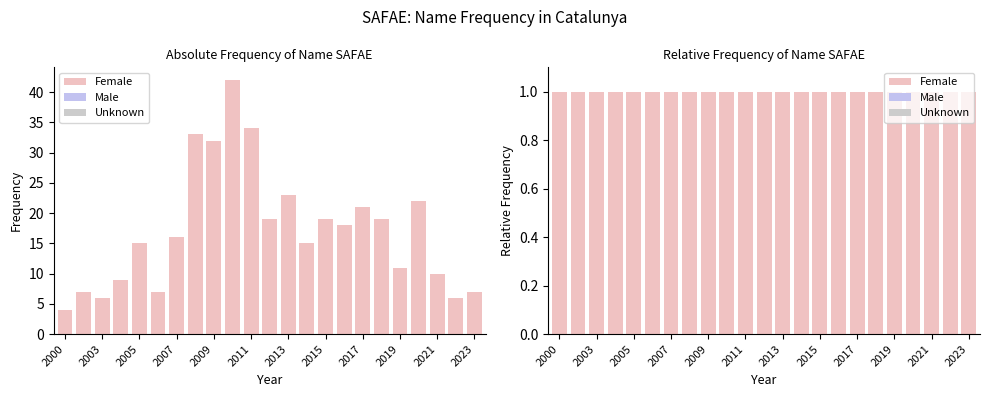

Rank the series at 2019 from highest to lowest value.

Female, Male, Unknown